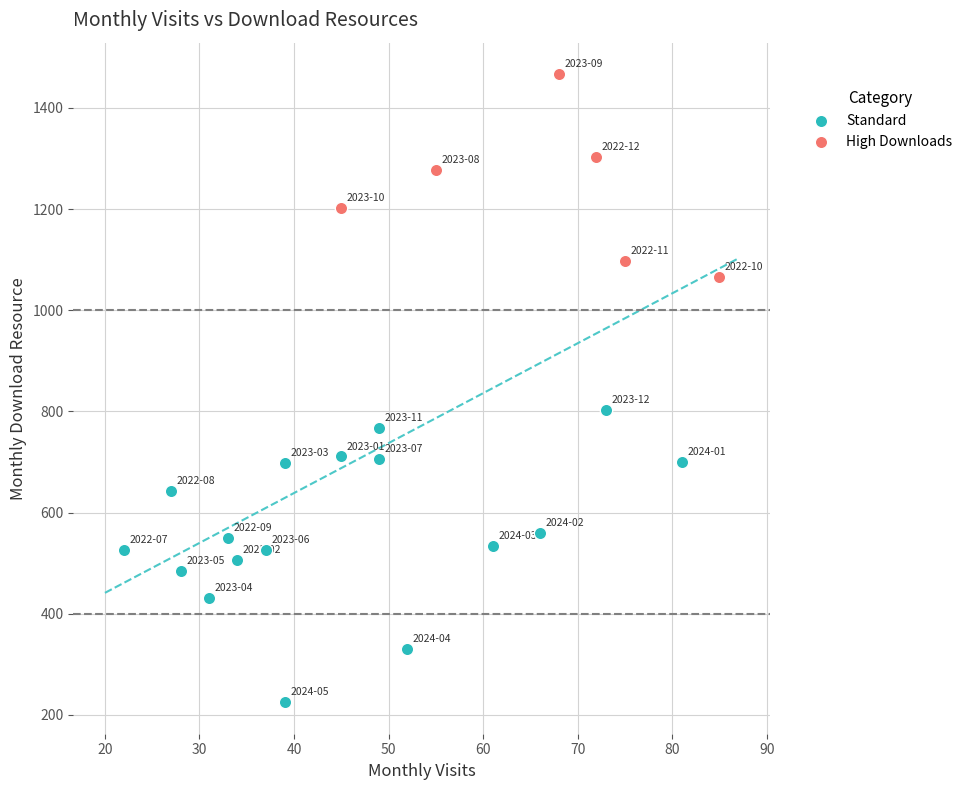

Which series has the widest spread of Y values?

Standard